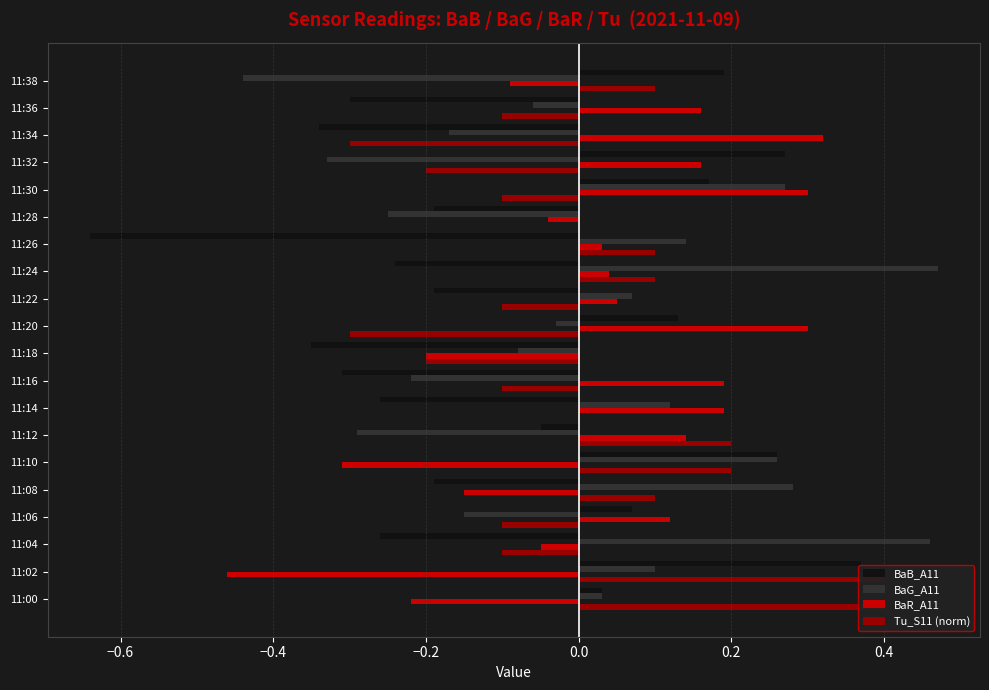

What is the greatest value displayed?

0.5